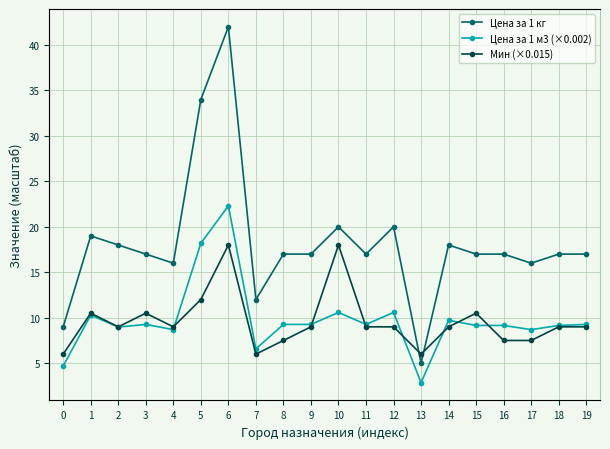

Which series has the largest range (max minus min)?

Цена за 1 кг